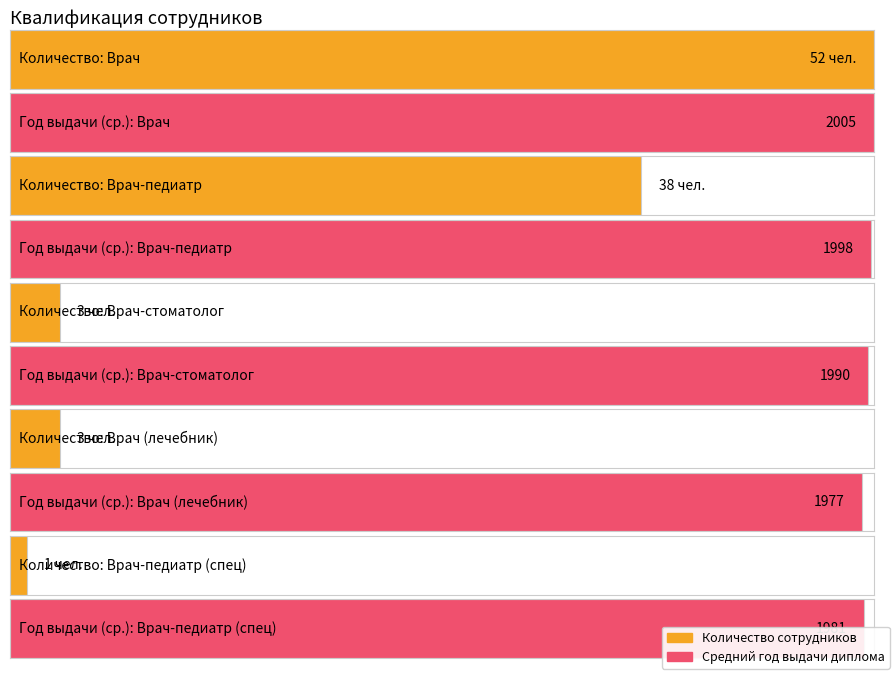

What is the smallest value displayed?

1